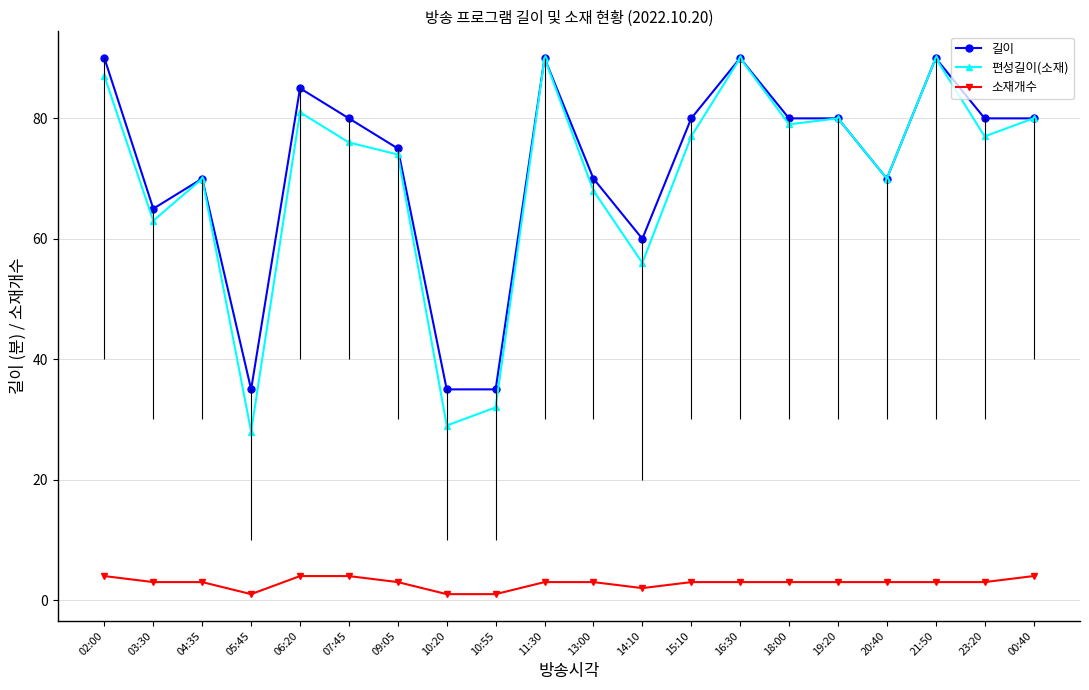

Is it true that 편성길이(소재) equals 20 at 14:10?

False